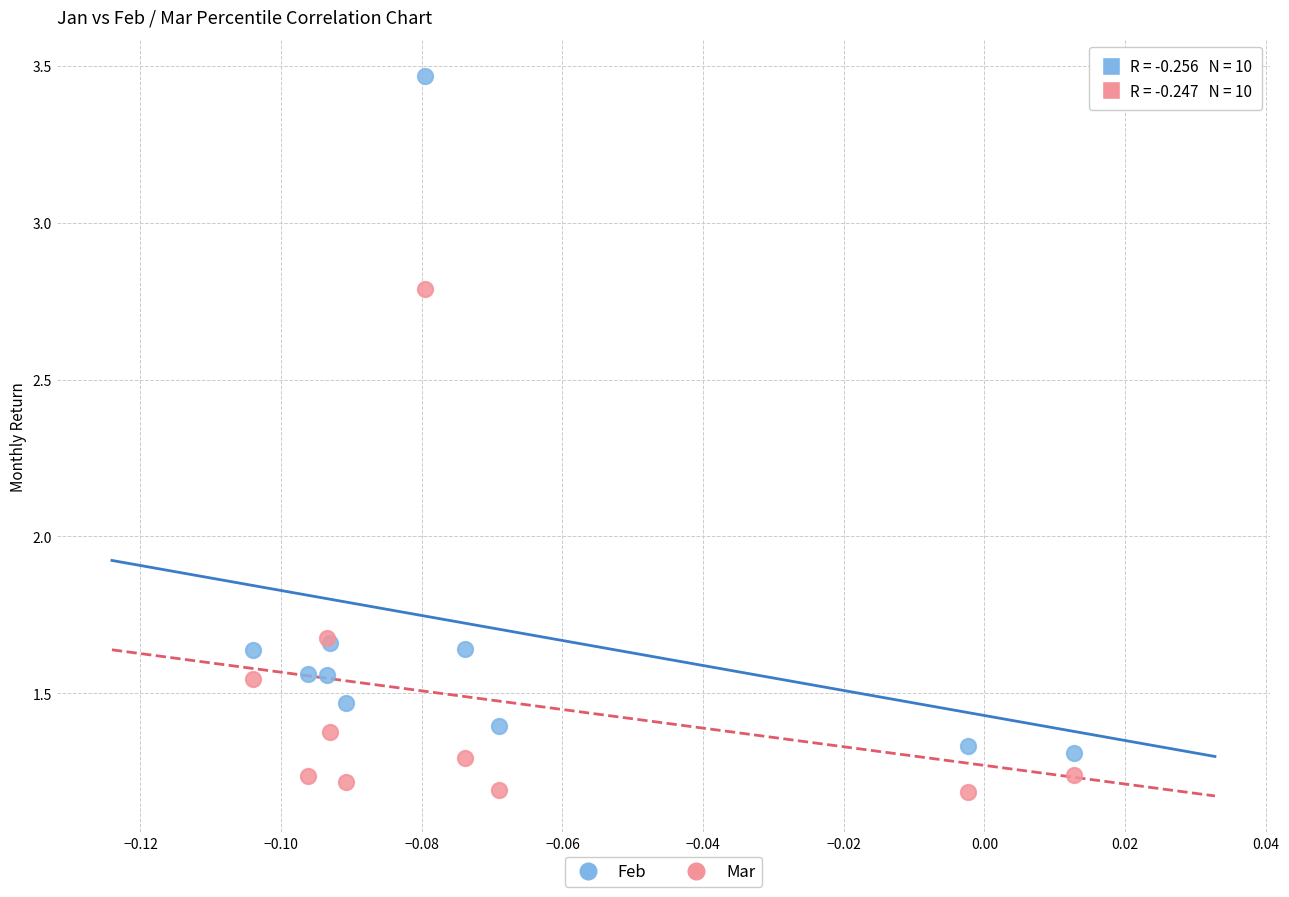

Which series reaches the minimum Y coordinate?

Mar